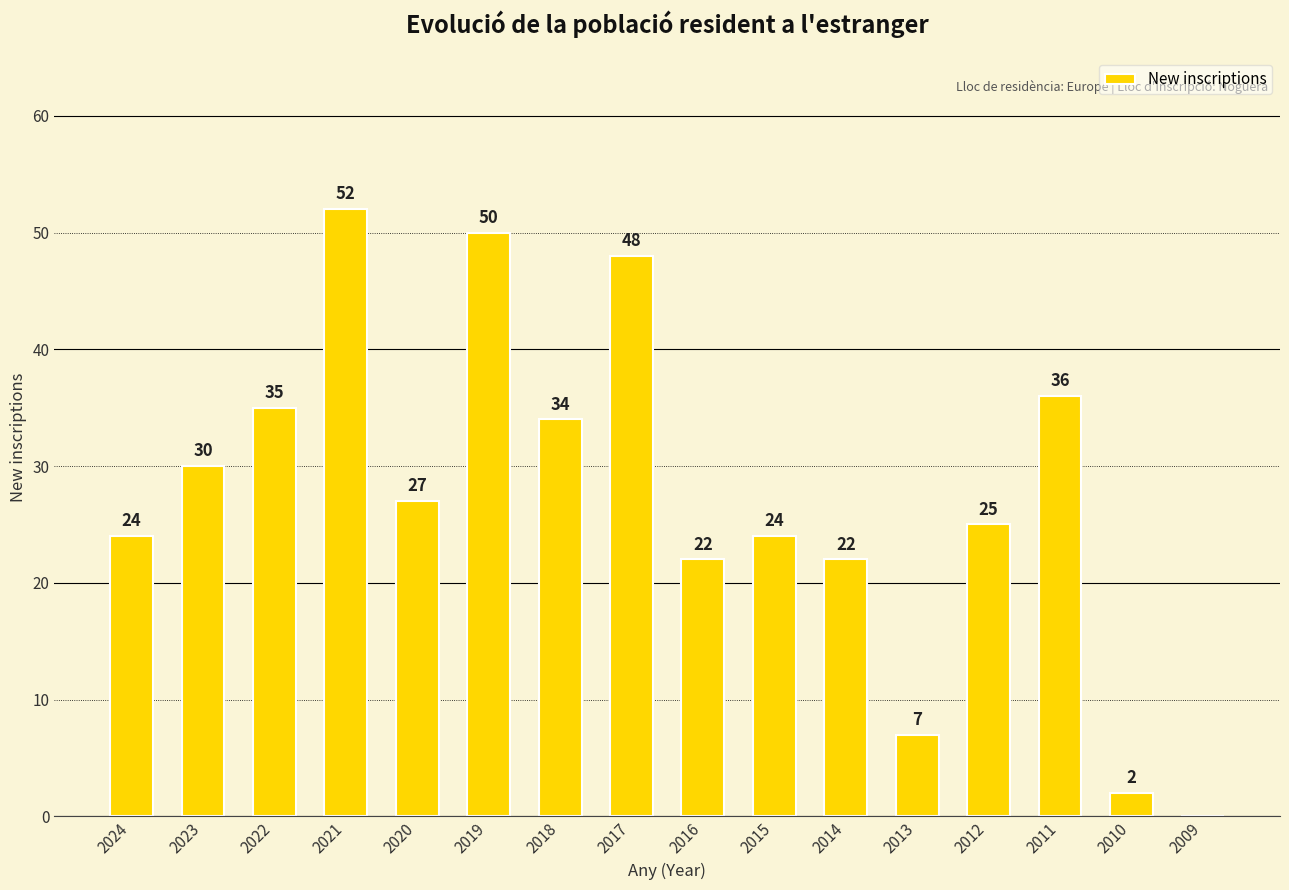

What value does the data have at 2016, to the nearest 10?

20